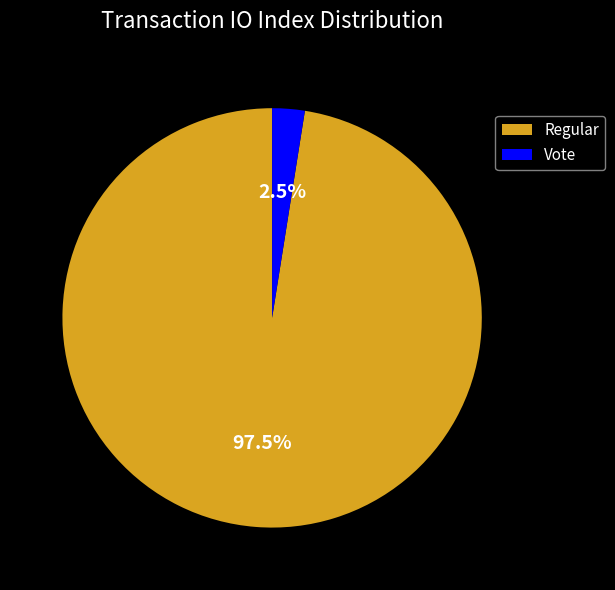

What percentage is NOT represented by Vote?

97.5%